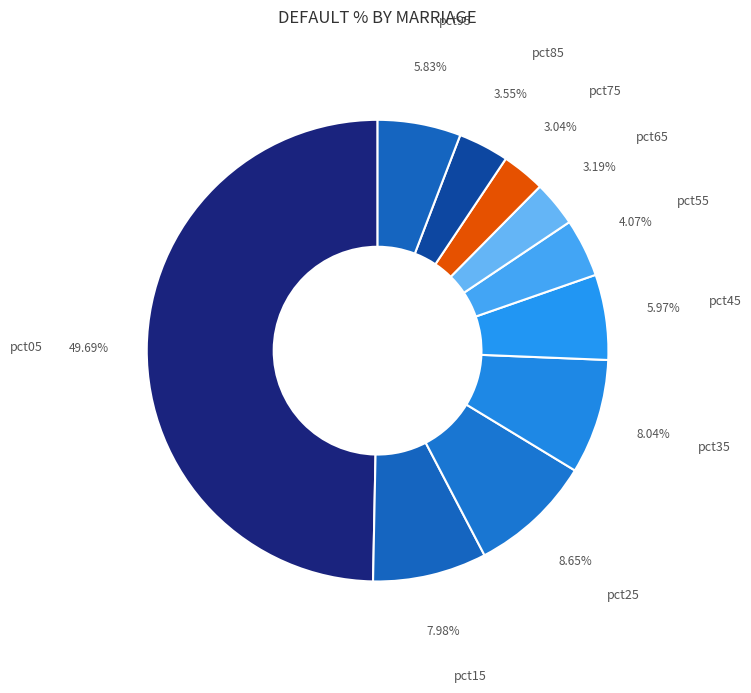

Between pct45 and pct85, which is larger?

pct45